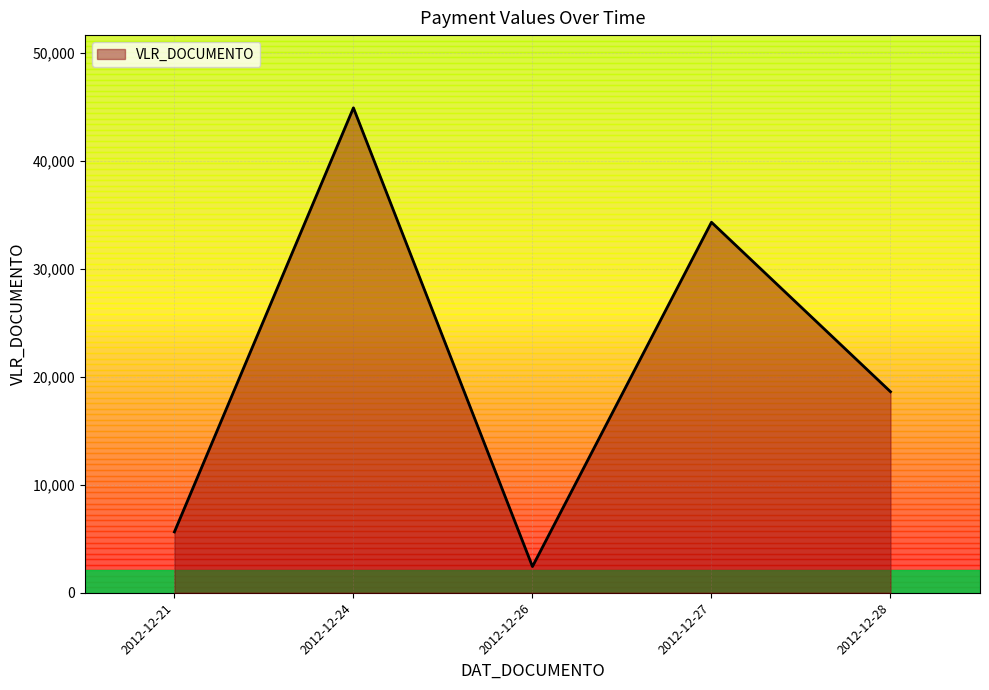

At which label is VLR_DOCUMENTO closest to 23661?

2012-12-28